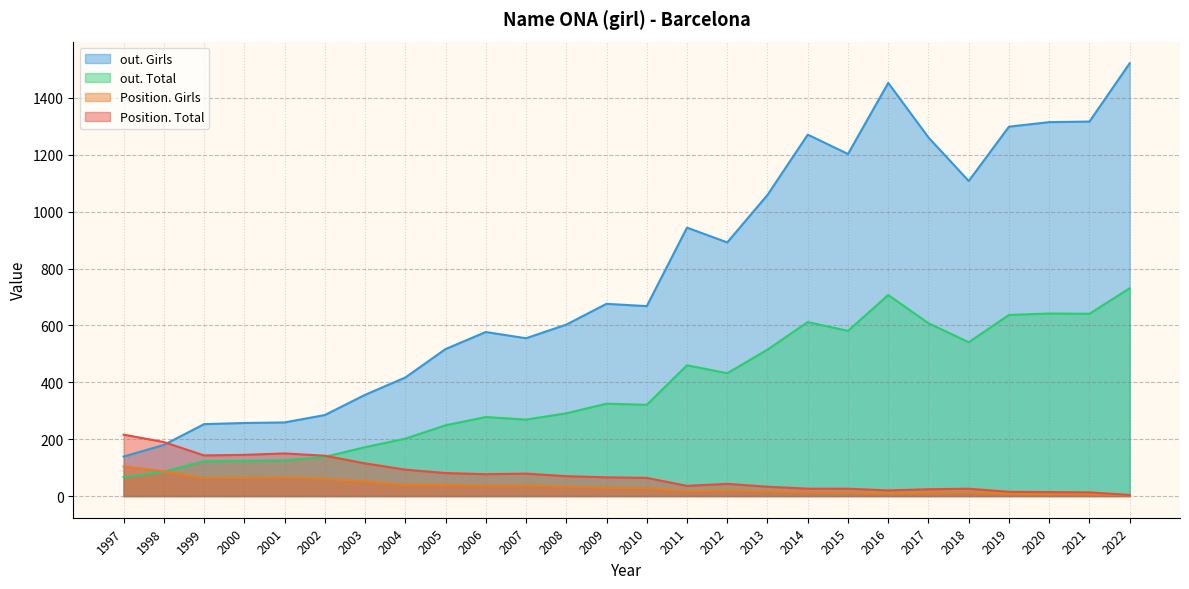

Rank the series by their maximum value, from lowest to highest.

Position. Girls, Position. Total, out. Total, out. Girls